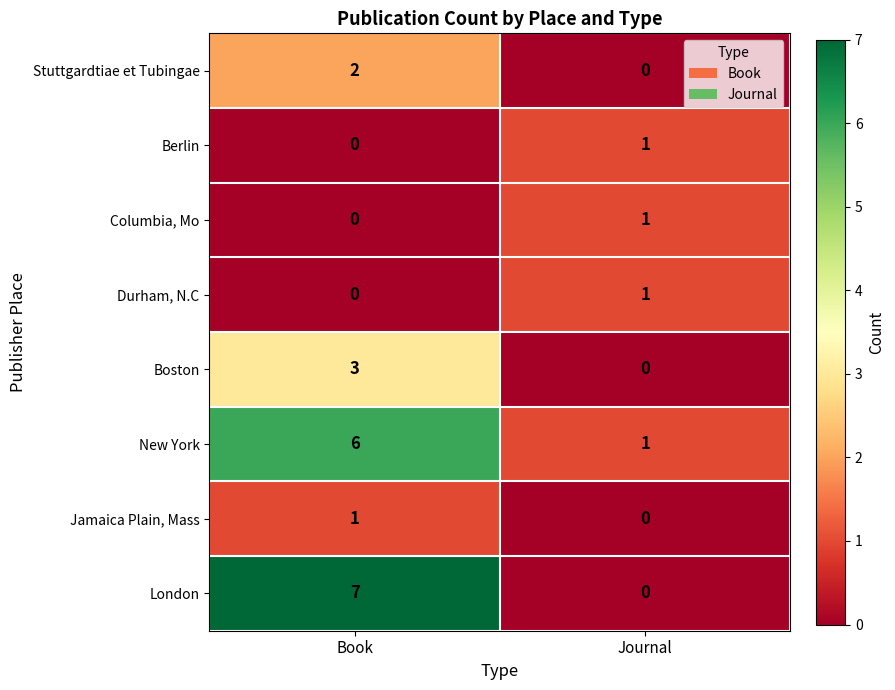

What is the average value of the London series?

4